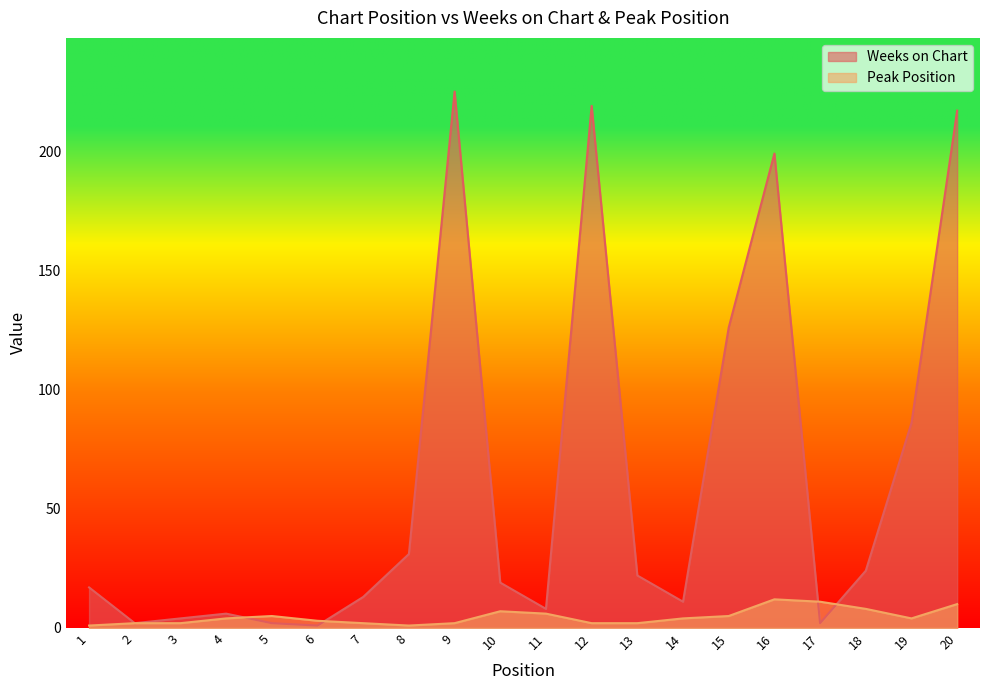

Which has a higher value, 3 or 2?

3